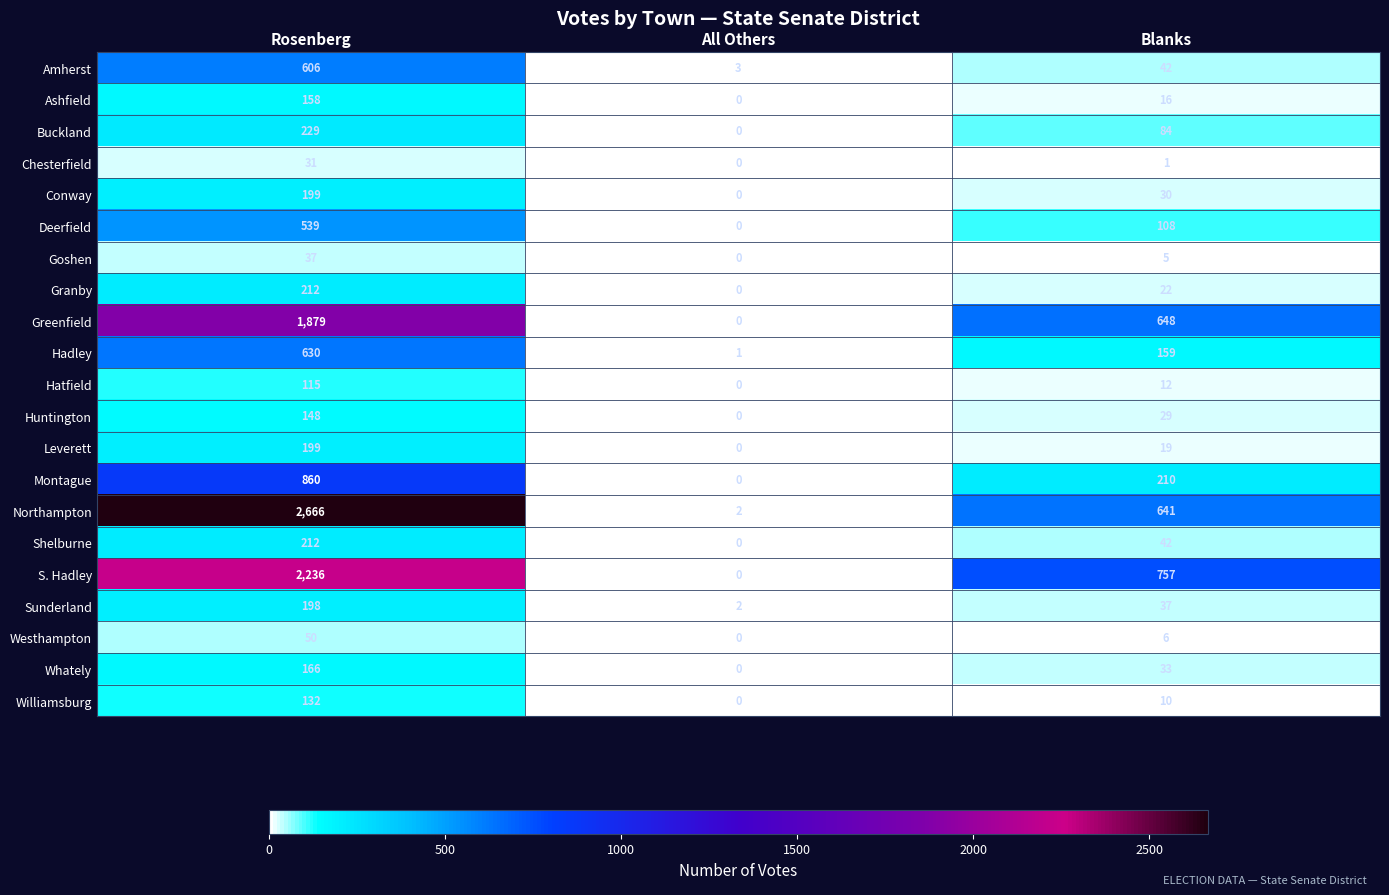

How many categories are shown in the chart?

3